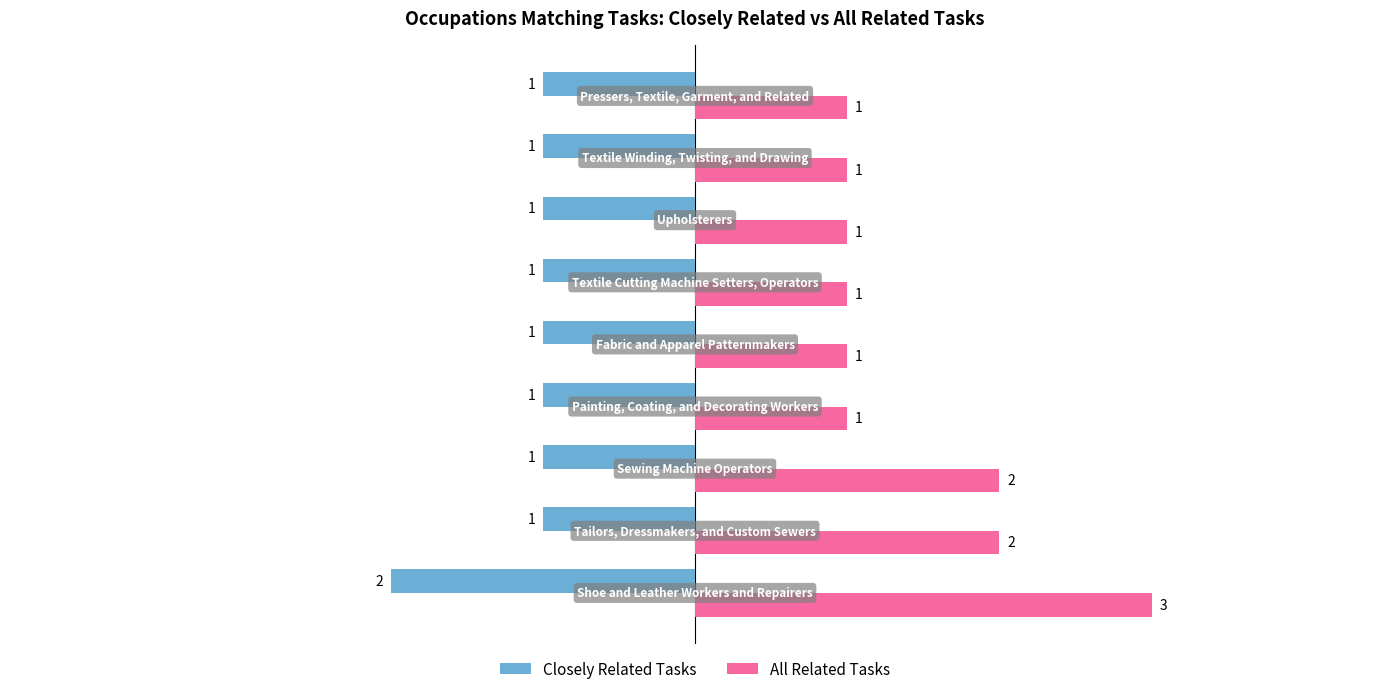

Which series has the widest spread of values?

All Related Tasks